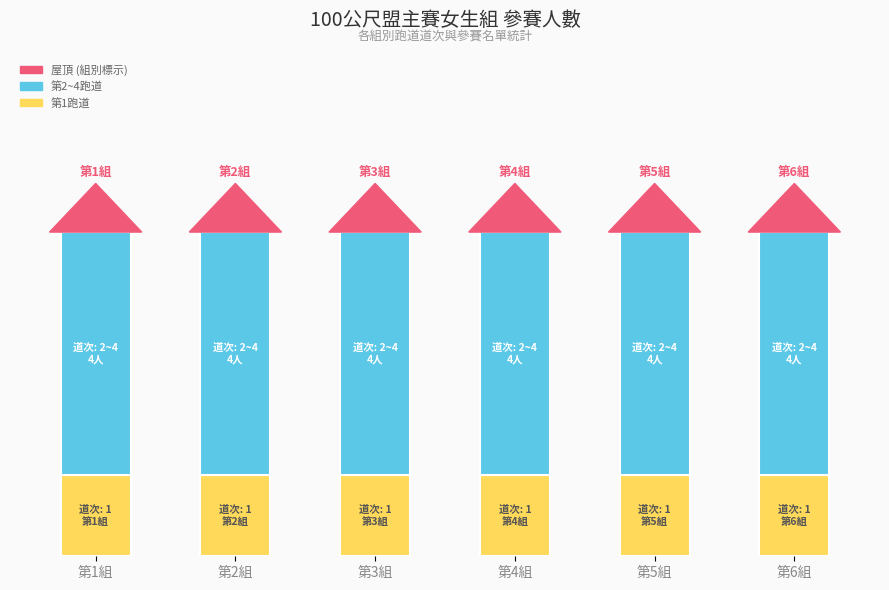

Are the bars grouped side by side (vs. stacked)?

No